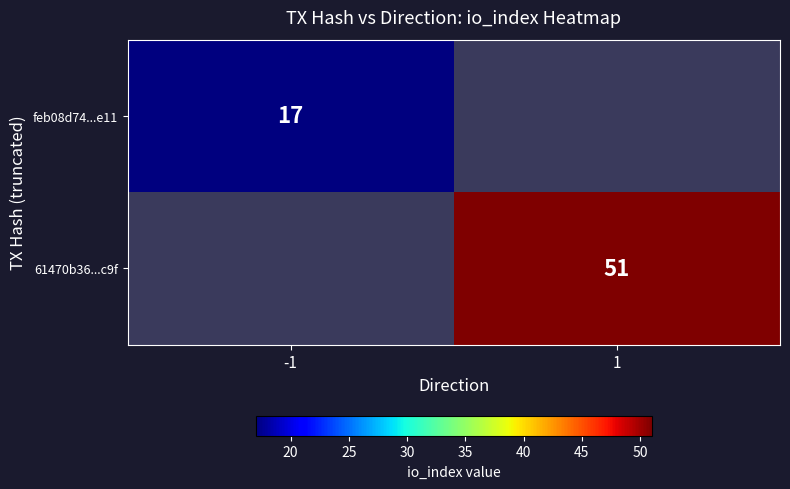

The value of 61470b36...c9f at 1 is 51. True or false?

True